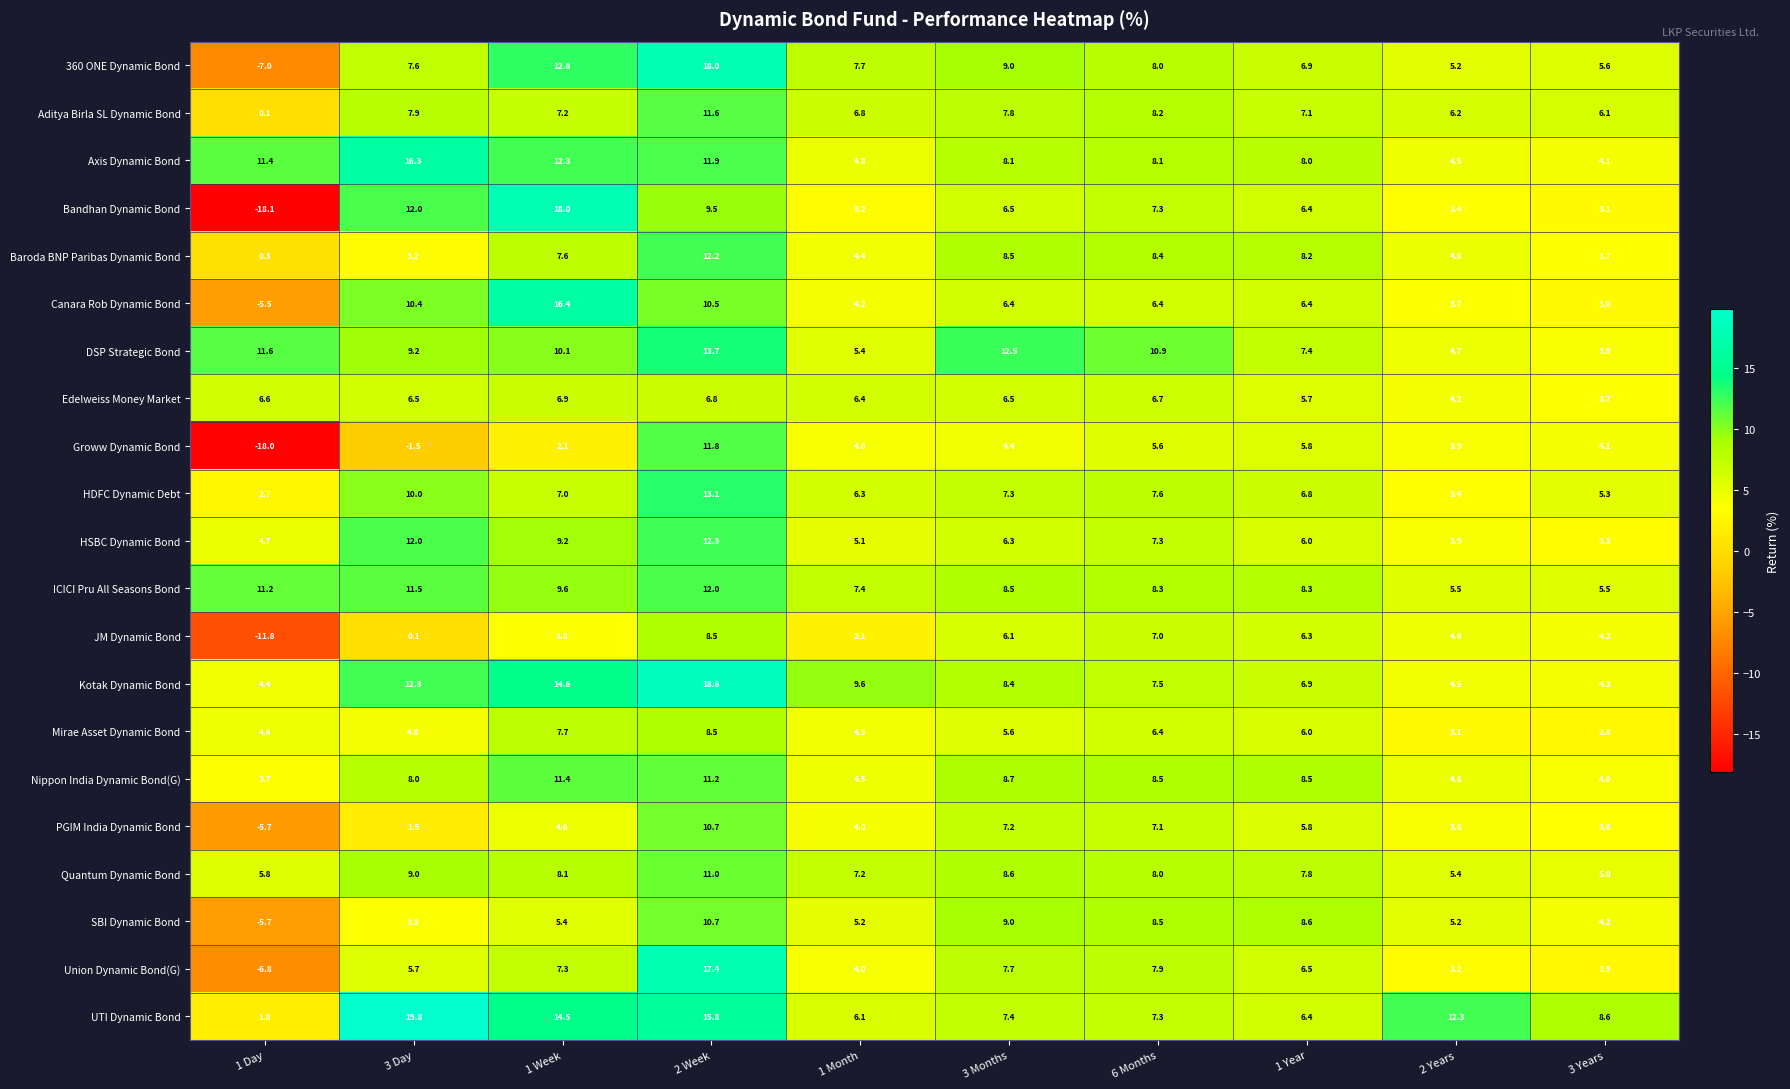

Which series has the largest total across all categories?

UTI Dynamic Bond